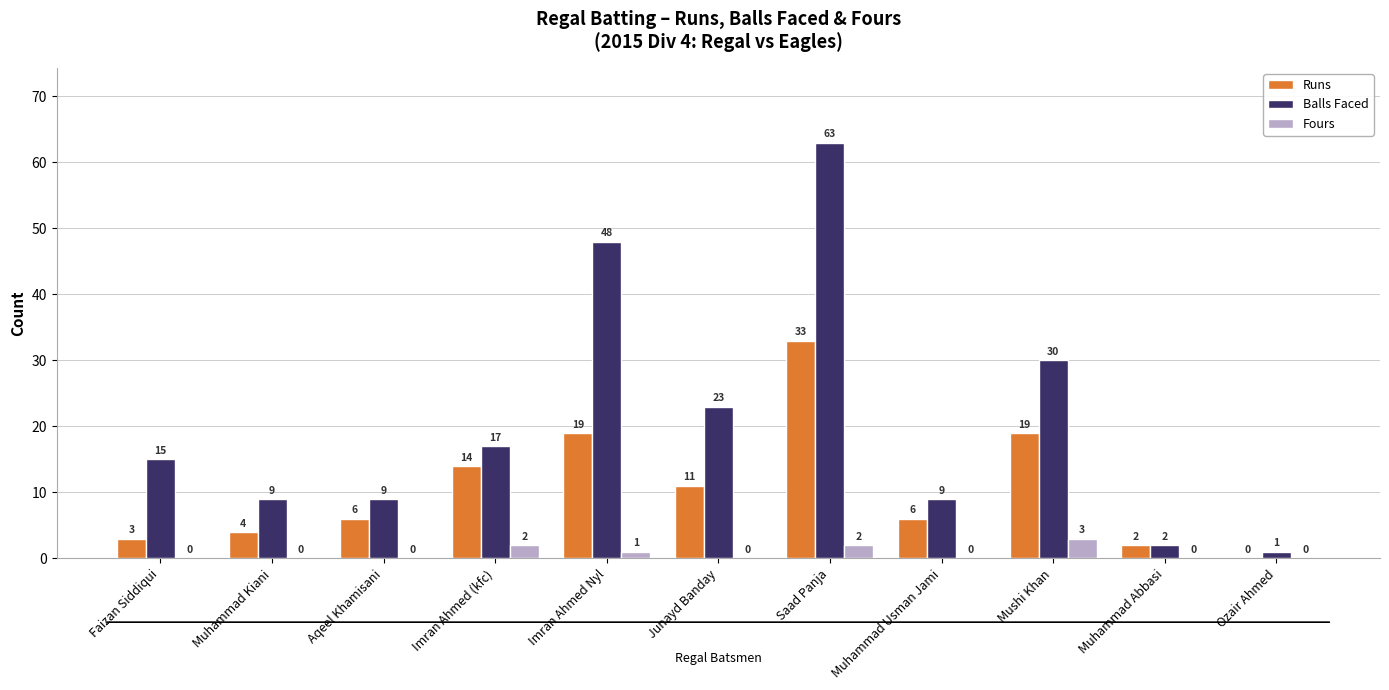

Reading right to left, extract all data points from this chart.

Runs: 0	2	19	6	33	11	19	14	6	4	3
Balls Faced: 1	2	30	9	63	23	48	17	9	9	15
Fours: 0	0	3	0	2	0	1	2	0	0	0